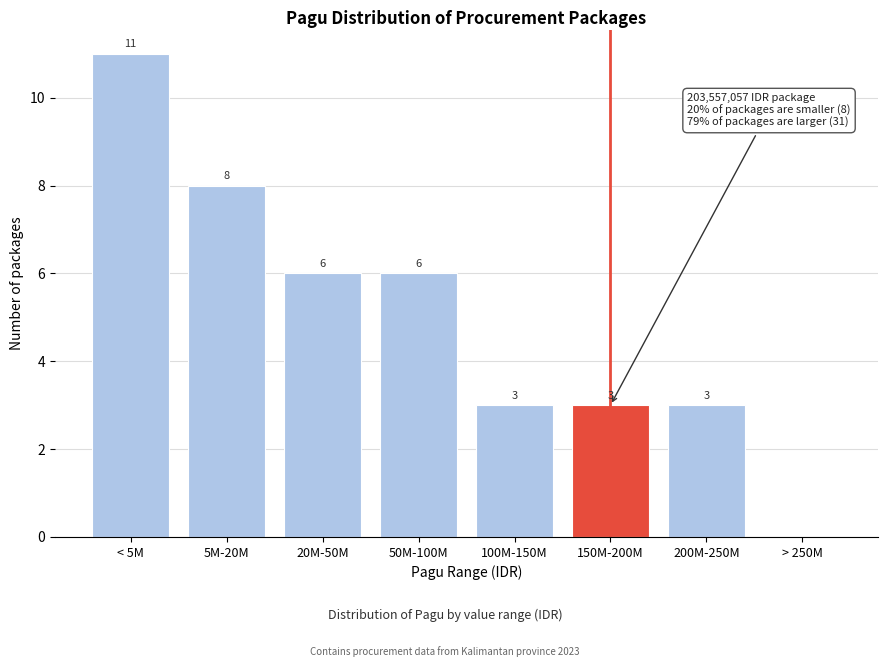

Reading left to right, extract all data points from this chart.

< 5M=11	5M-20M=8	20M-50M=6	50M-100M=6	100M-150M=3	150M-200M=3	200M-250M=3	> 250M=0